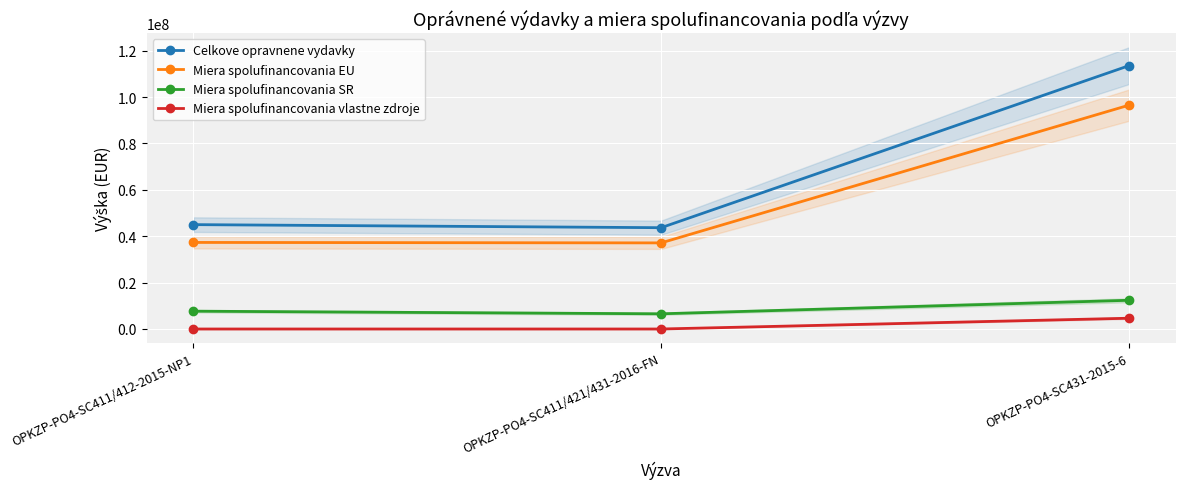

Which category has the lowest value in the Celkove opravnene vydavky series?

OPKZP-PO4-SC411/421/431-2016-FN